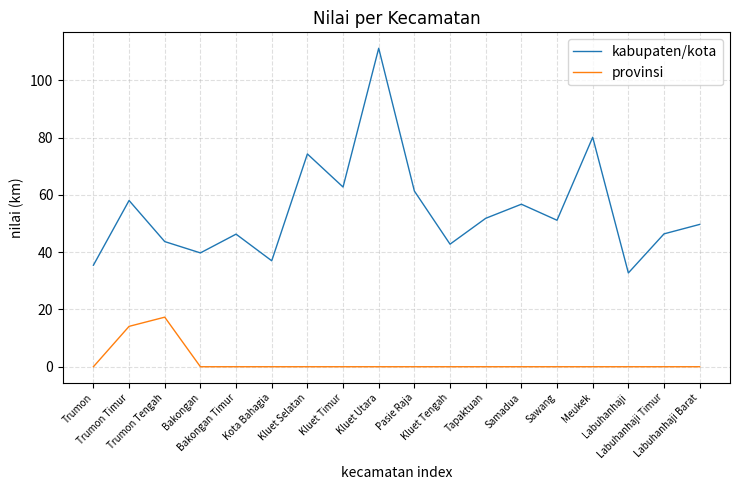

True or false: provinsi has a value of 0.0 at Samadua.

True